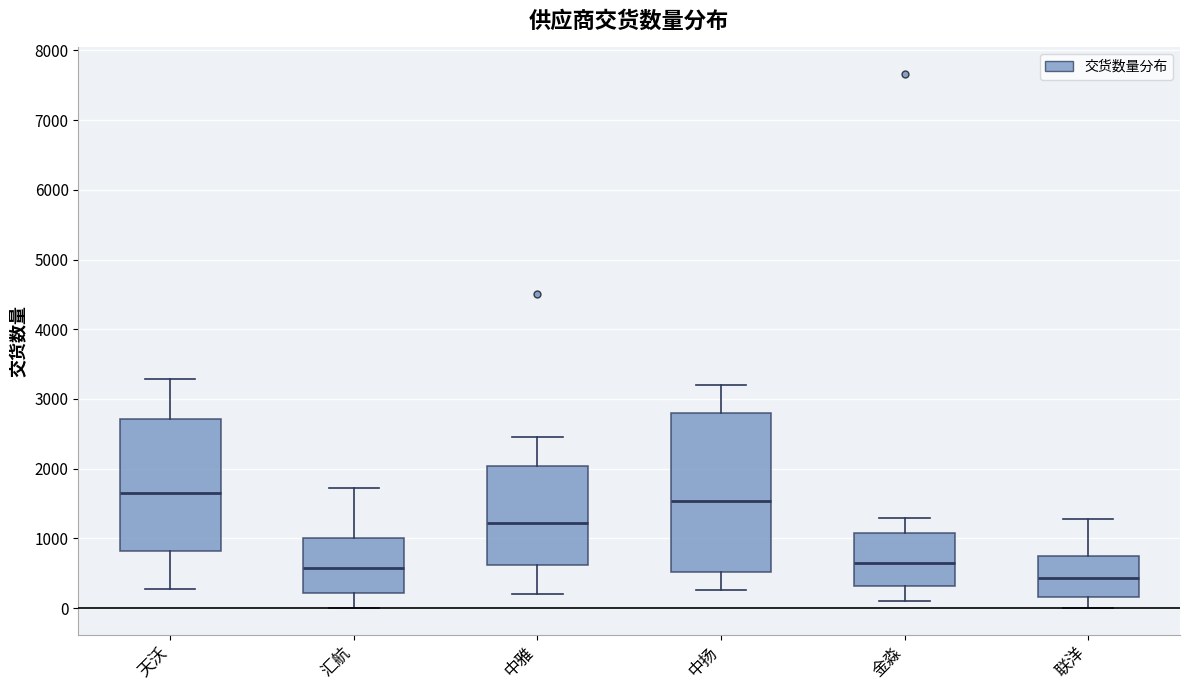

Which box is the tallest, from its lower edge to its upper edge?

中扬